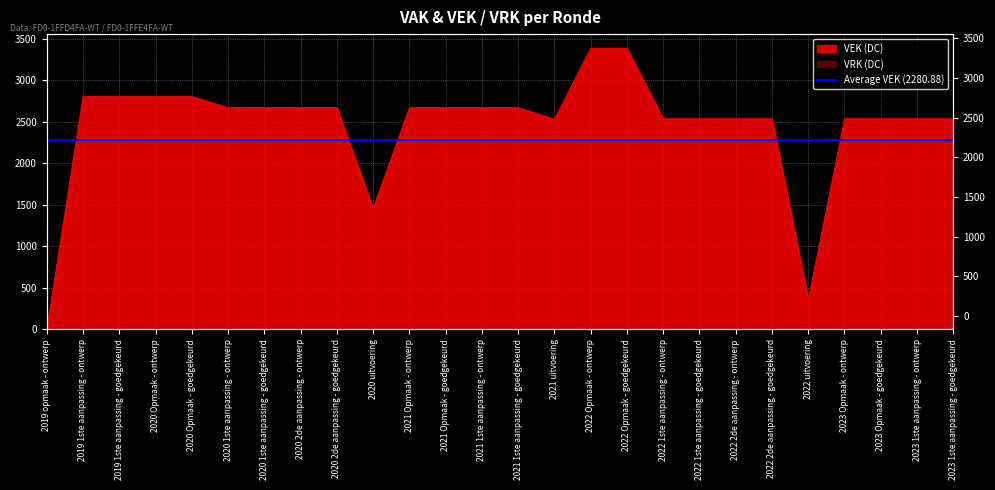

What is the average value of the VEK series?

2460